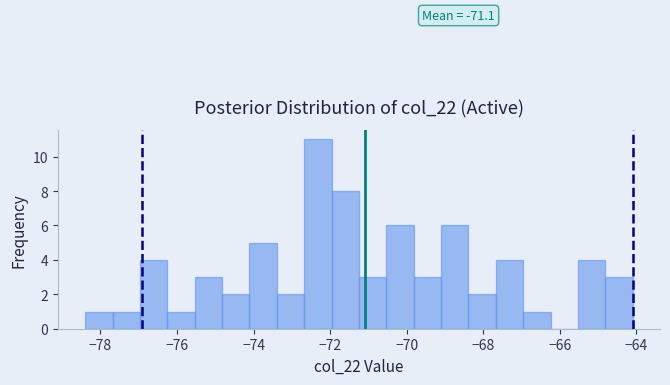

Around what value on the x-axis is the tallest bar? Give the approximate position of its centre, as read against the axis.

-72.4